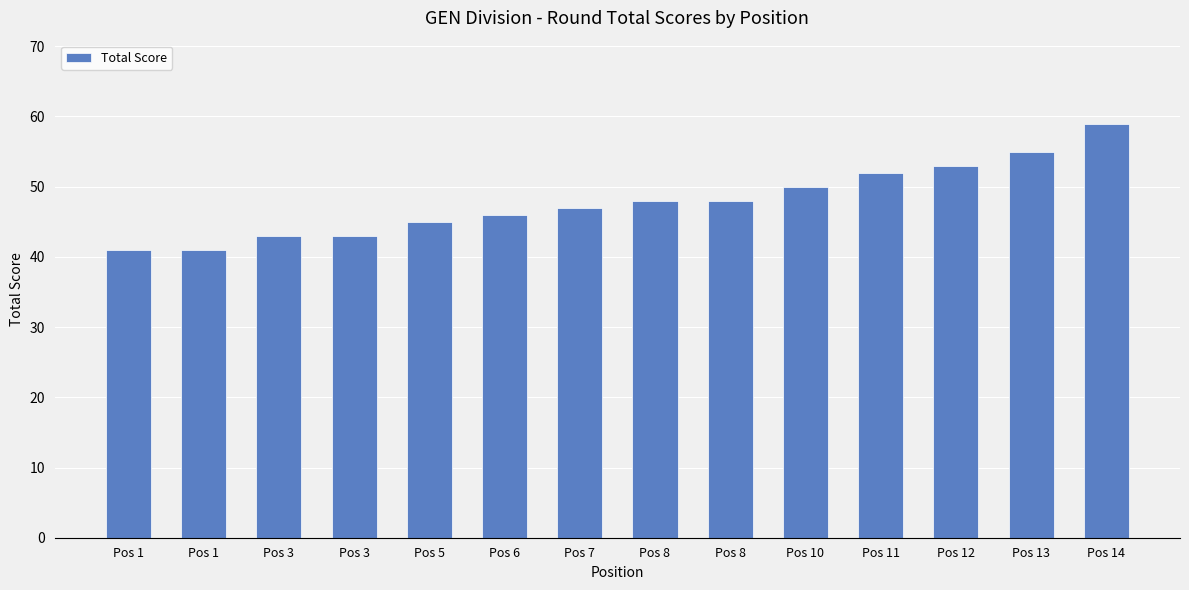

At which label does the data first exceed 48?

Pos 10